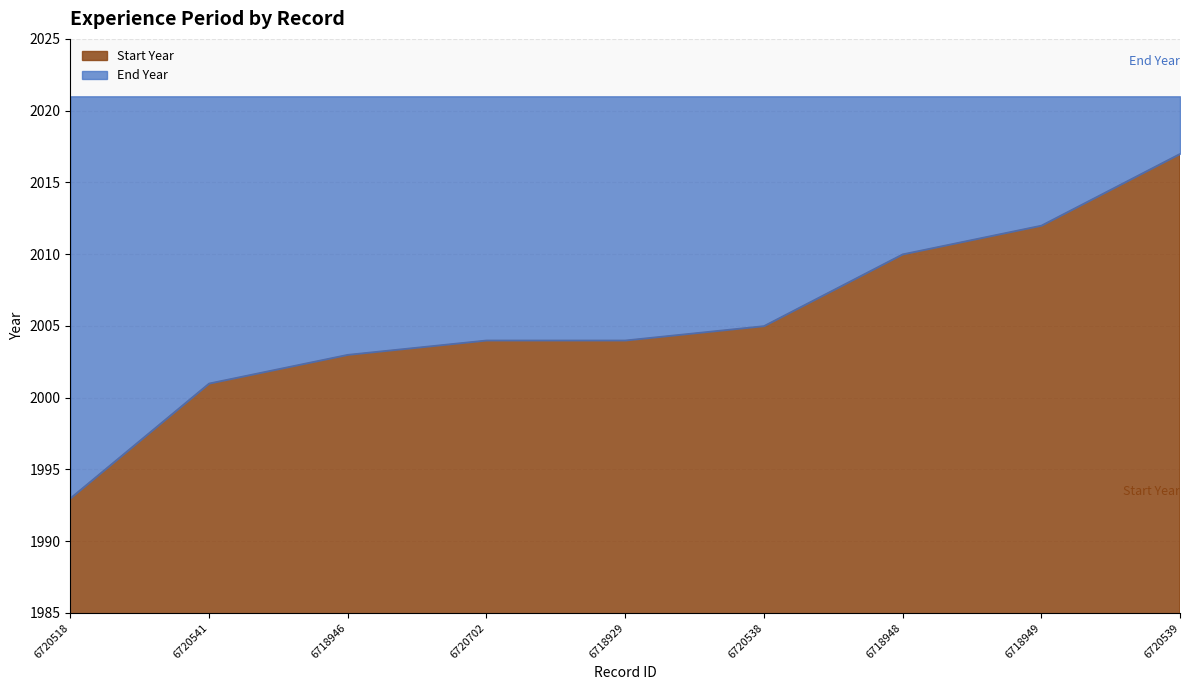

True or false: Start Year and End Year cross at least once.

False